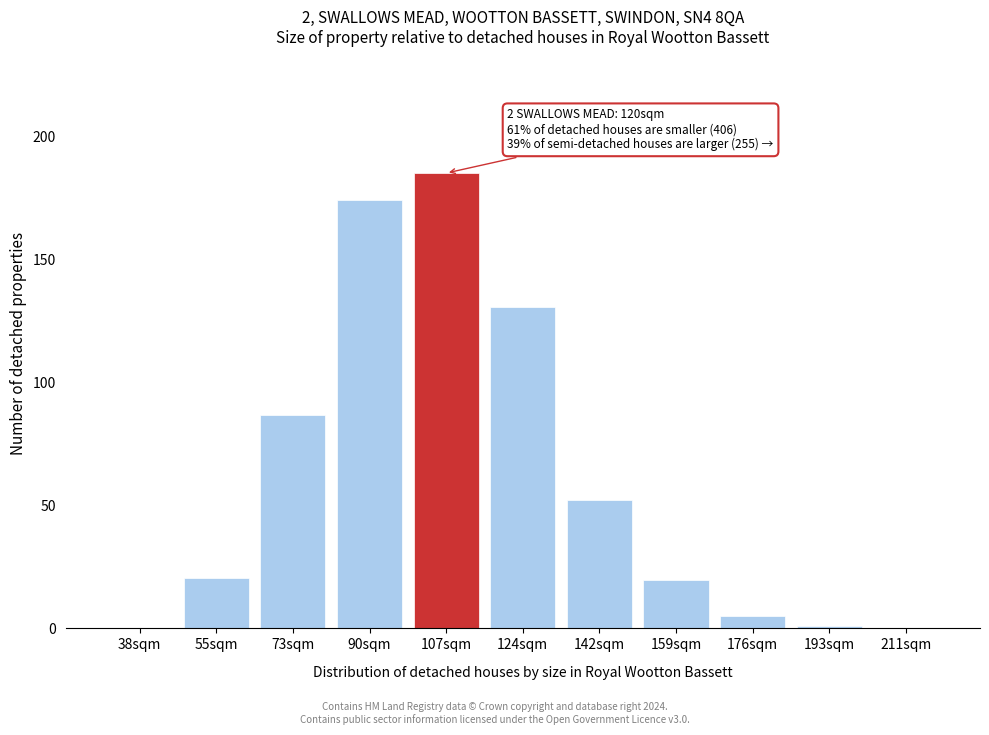

What is the greatest value displayed?

185.0